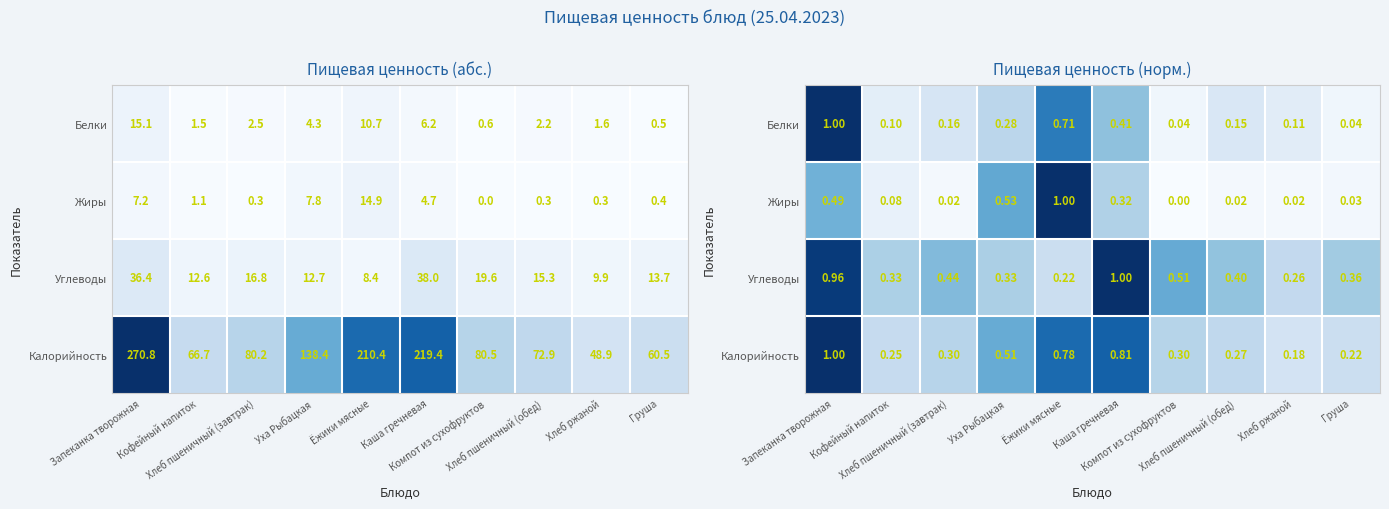

What is the sum of the Белки values at Хлеб пшеничный (обед) and Кофейный напиток?

0.2